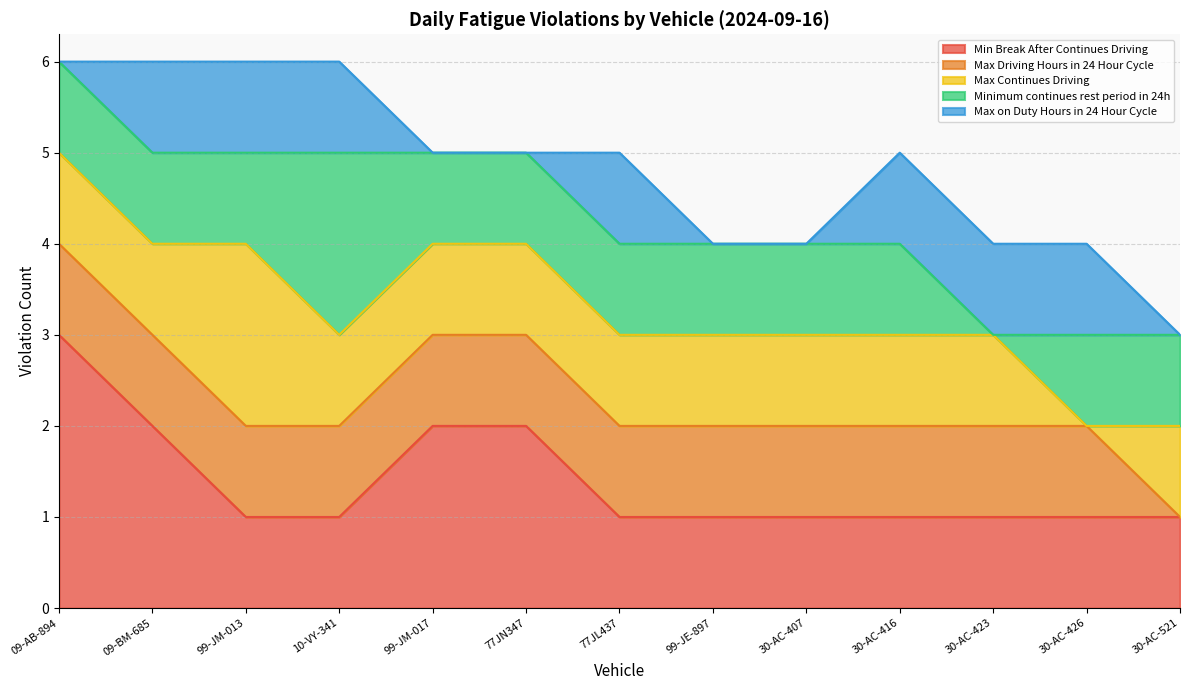

What is the total value across all series at 09-AB-894?

6